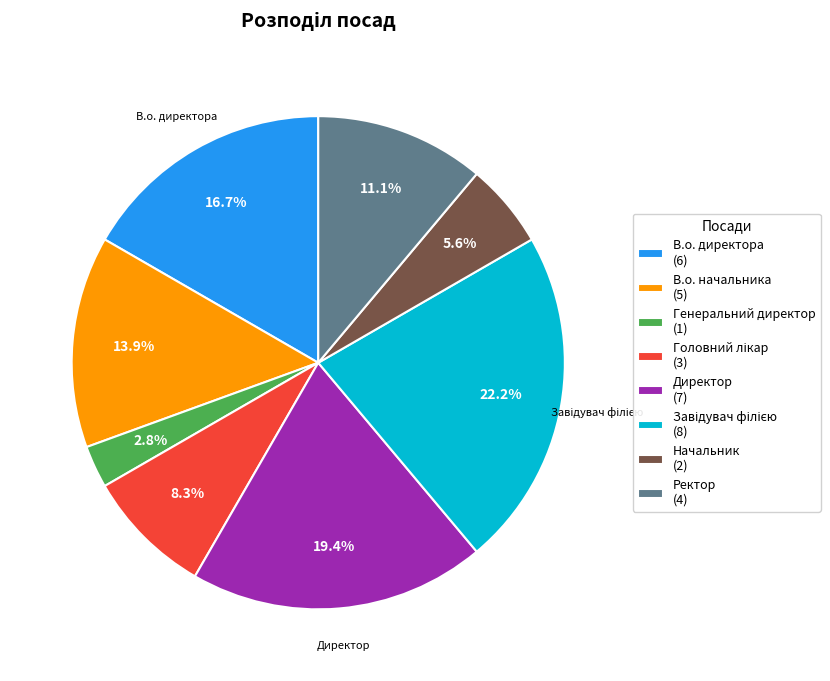

Is there a majority slice in this chart?

No